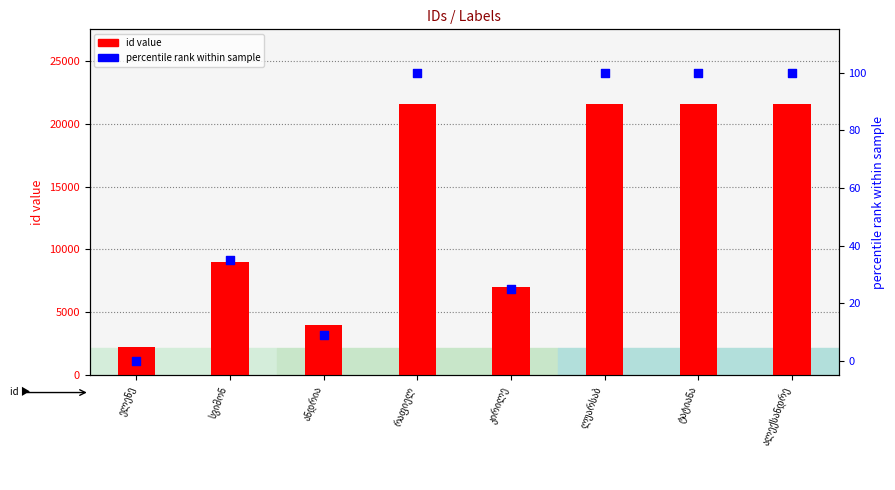

Which series reaches the minimum Y coordinate?

percentile rank